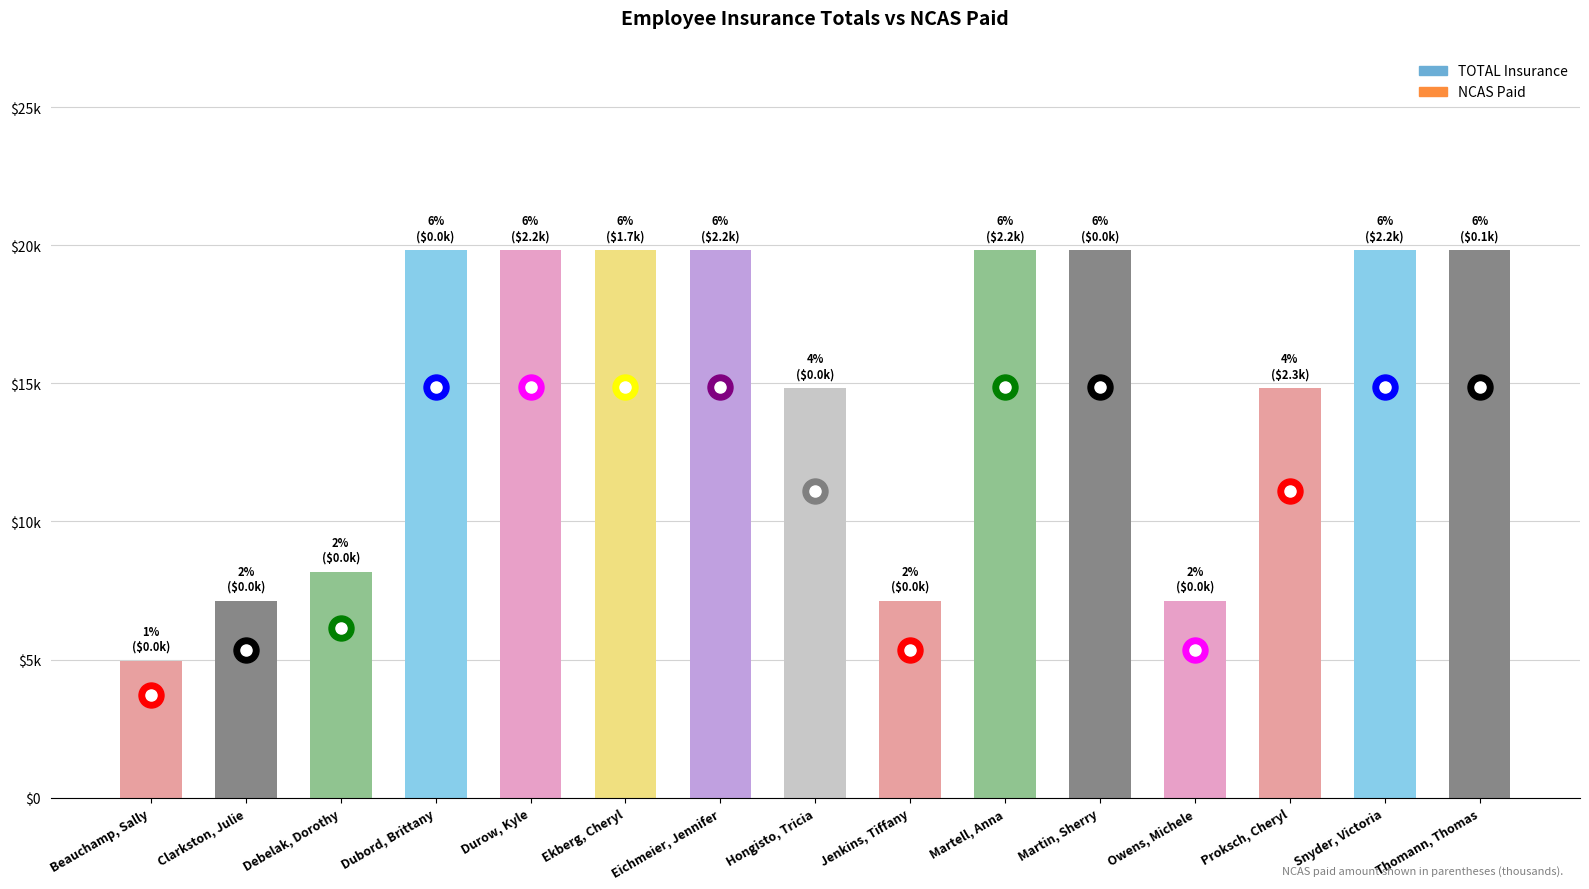

What is the greatest value displayed?

19808.1